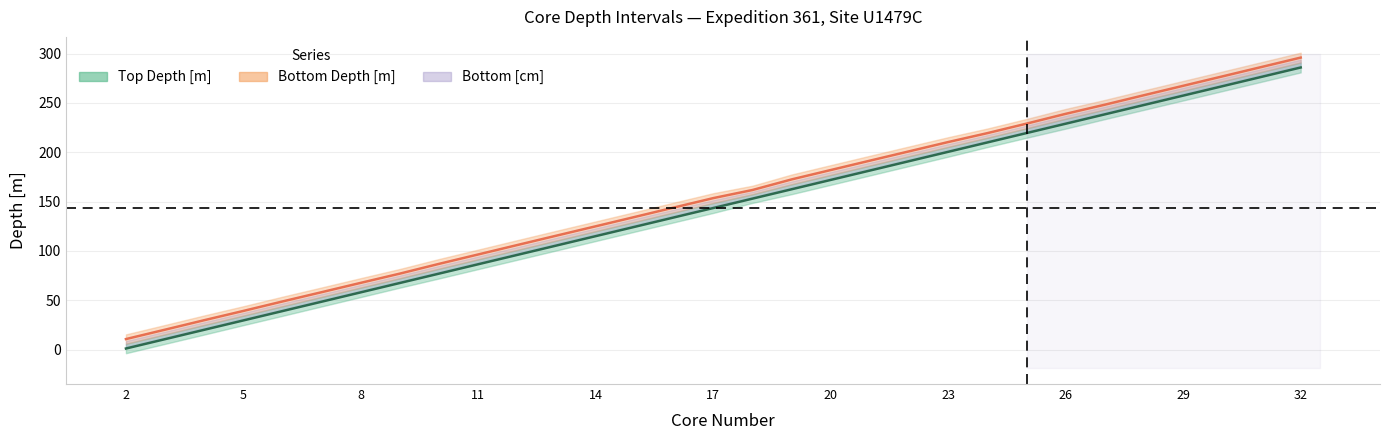

Which category has the highest value in the Bottom Depth [m] series?

32